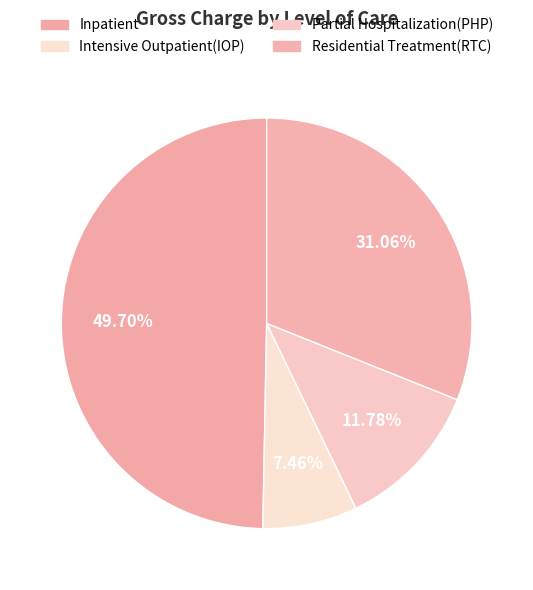

What percentage is the Inpatient slice, to the nearest percent?

50%